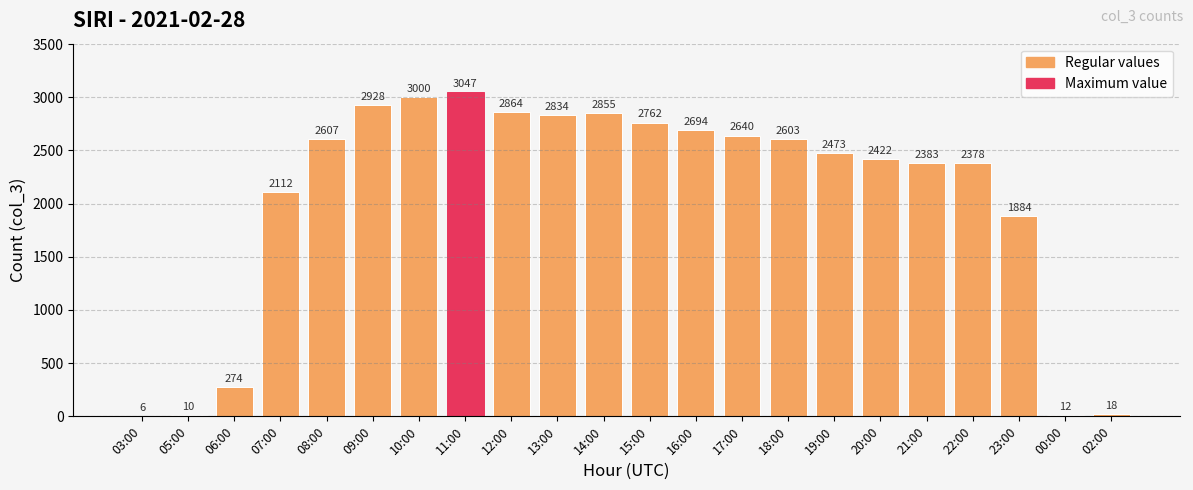

What is the sum of the values at 23:00 and 18:00?

4487